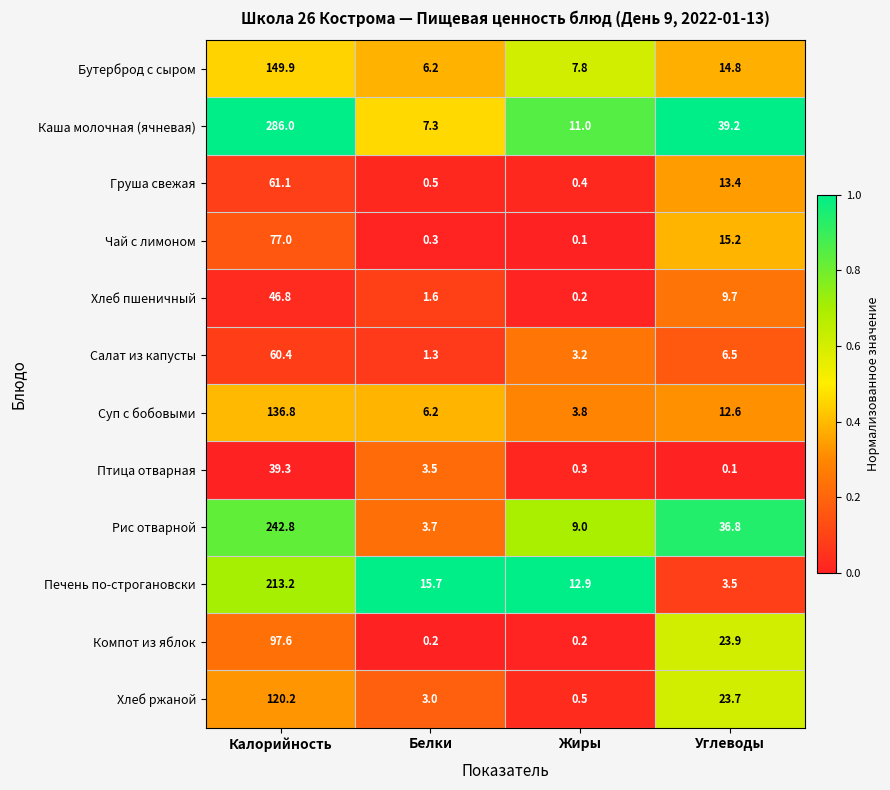

At Калорийность, list the series in order from smallest to largest.

Птица отварная, Хлеб пшеничный, Салат из капусты, Груша свежая, Чай с лимоном, Компот из яблок, Хлеб ржаной, Суп с бобовыми, Бутерброд с сыром, Печень по-строгановски, Рис отварной, Каша молочная (ячневая)